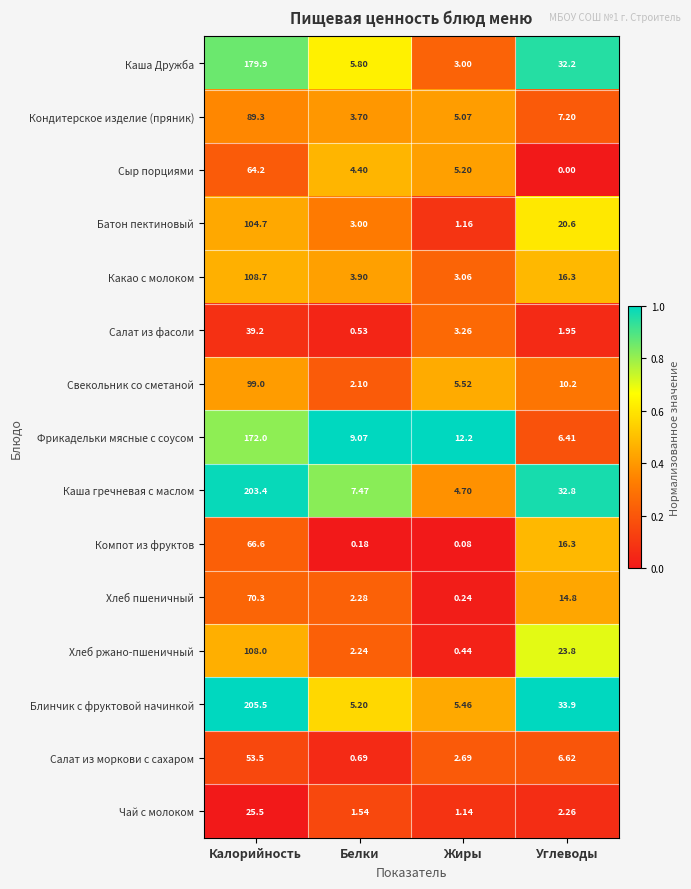

What is the total value across all series at Углеводы?

225.3